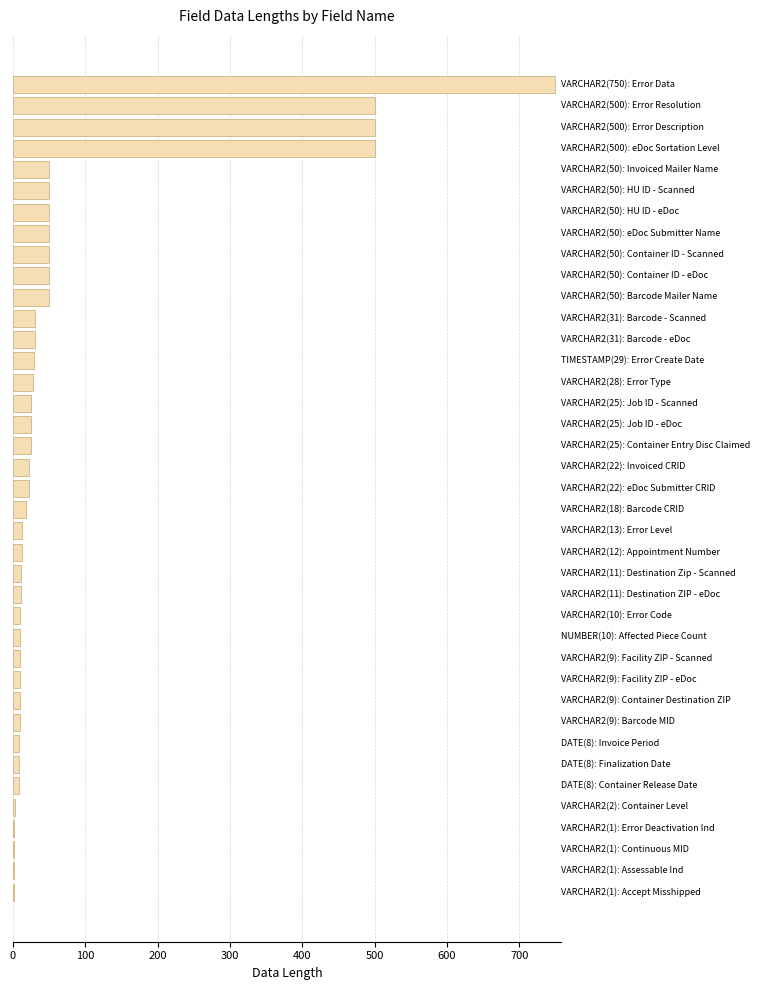

What is the maximum value shown in the chart?

750